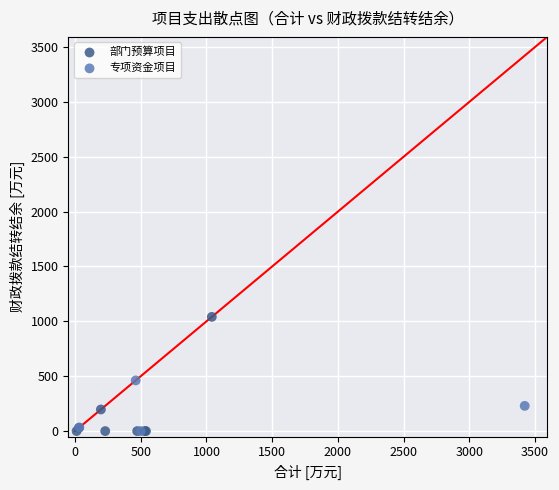

Which series has the largest Y range (max minus min)?

部门预算项目